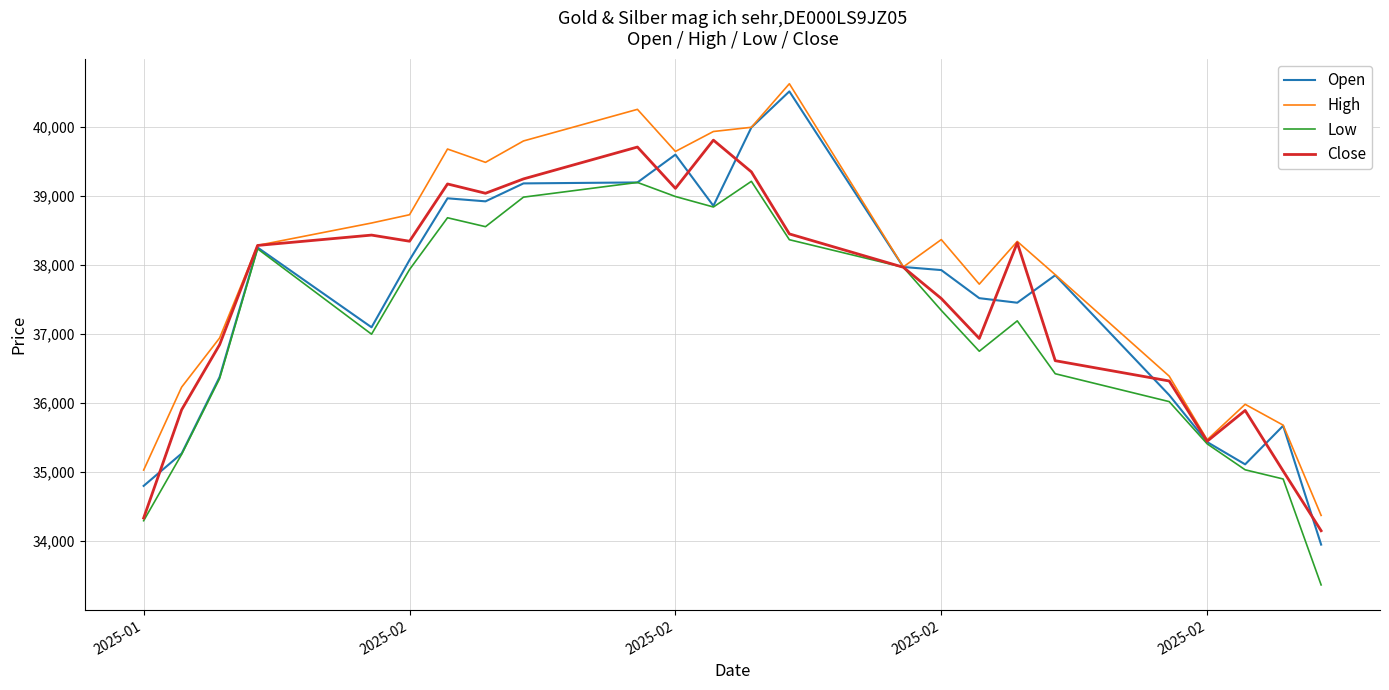

Which series has the largest total across all categories?

High